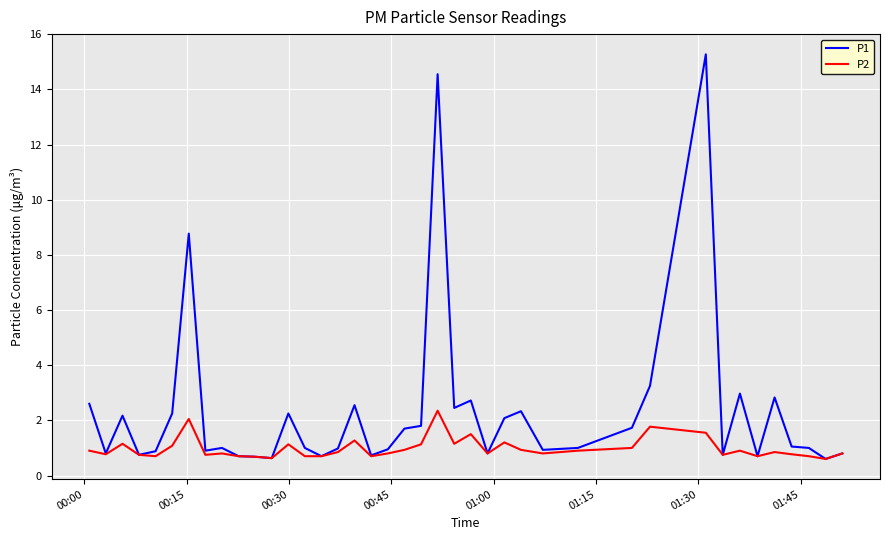

What are all the series names shown in the legend?

P1, P2